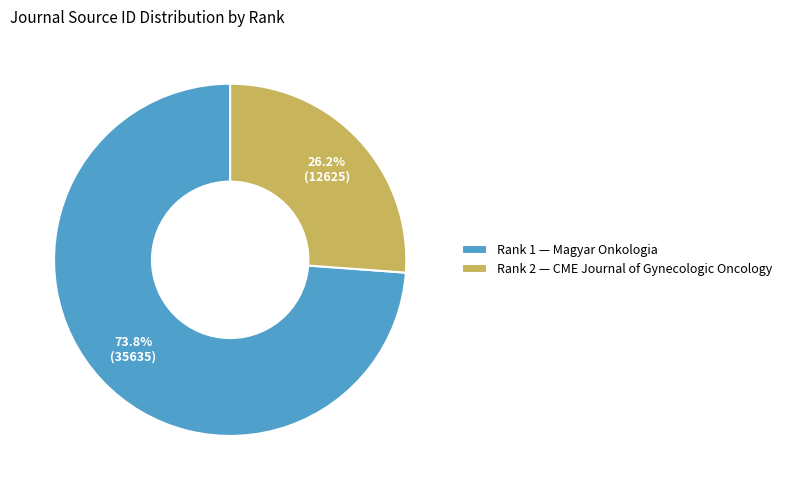

Which category accounts for the majority?

Rank 1 — Magyar Onkologia